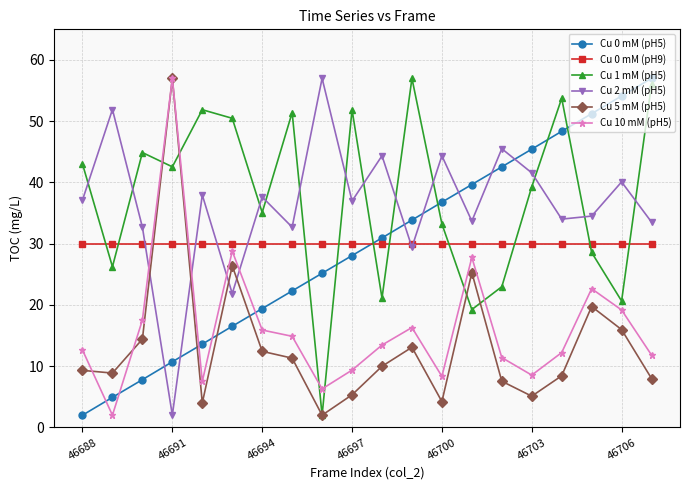

True or false: Cu 0 mM (pH5) has more than 2 points higher than both neighbors.

False